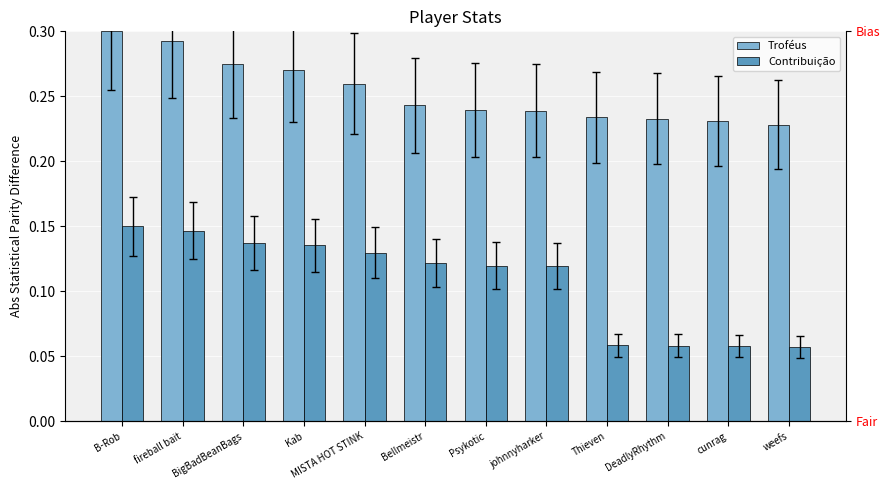

How many groups of bars are there?

12